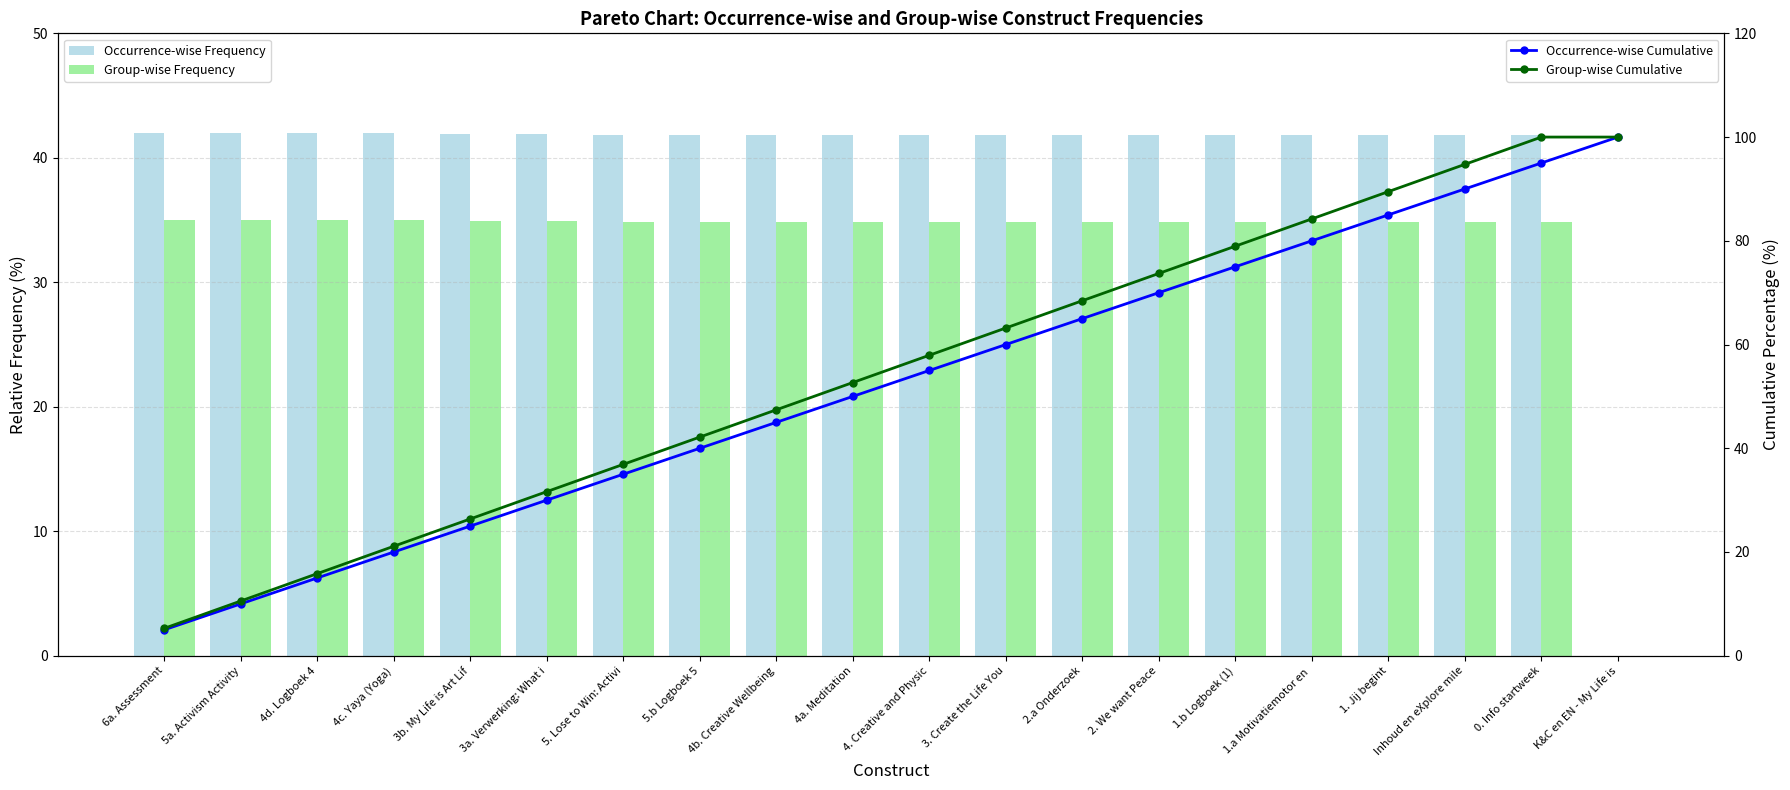

Reading left to right, list all the values displayed in this chart.

Occurrence-wise Frequency: 6a. Assessment=42.0	5a. Activism Activity=42.0	4d. Logboek 4=42.0	4c. Yaya (Yoga)=42.0	3b. My Life is Art Lif=41.9	3a. Verwerking: What i=41.9	5. Lose to Win: Activi=41.8	5.b Logboek 5=41.8	4b. Creative Wellbeing=41.8	4a. Meditation=41.8	4. Creative and Physic=41.8	3. Create the Life You=41.8	2.a Onderzoek=41.8	2. We want Peace=41.8	1.b Logboek (1)=41.8	1.a Motivatiemotor en =41.8	1. Jij begint=41.8	Inhoud en eXplore mile=41.8	0. Info startweek=41.8	K&C en EN - My Life is=0.0
Group-wise Frequency: 6a. Assessment=35.0	5a. Activism Activity=35.0	4d. Logboek 4=35.0	4c. Yaya (Yoga)=35.0	3b. My Life is Art Lif=34.9	3a. Verwerking: What i=34.9	5. Lose to Win: Activi=34.9	5.b Logboek 5=34.9	4b. Creative Wellbeing=34.9	4a. Meditation=34.9	4. Creative and Physic=34.9	3. Create the Life You=34.9	2.a Onderzoek=34.9	2. We want Peace=34.9	1.b Logboek (1)=34.9	1.a Motivatiemotor en =34.9	1. Jij begint=34.9	Inhoud en eXplore mile=34.9	0. Info startweek=34.9	K&C en EN - My Life is=0.0
Occurrence-wise Cumulative: 6a. Assessment=5.0	5a. Activism Activity=10.0	4d. Logboek 4=15.0	4c. Yaya (Yoga)=20.0	3b. My Life is Art Lif=25.0	3a. Verwerking: What i=30.0	5. Lose to Win: Activi=35.0	5.b Logboek 5=40.0	4b. Creative Wellbeing=45.0	4a. Meditation=50.0	4. Creative and Physic=55.0	3. Create the Life You=60.0	2.a Onderzoek=65.0	2. We want Peace=70.0	1.b Logboek (1)=75.0	1.a Motivatiemotor en =80.0	1. Jij begint=85.0	Inhoud en eXplore mile=90.0	0. Info startweek=95.0	K&C en EN - My Life is=100.0
Group-wise Cumulative: 6a. Assessment=5.3	5a. Activism Activity=10.6	4d. Logboek 4=15.8	4c. Yaya (Yoga)=21.1	3b. My Life is Art Lif=26.4	3a. Verwerking: What i=31.6	5. Lose to Win: Activi=36.9	5.b Logboek 5=42.2	4b. Creative Wellbeing=47.4	4a. Meditation=52.7	4. Creative and Physic=57.9	3. Create the Life You=63.2	2.a Onderzoek=68.5	2. We want Peace=73.7	1.b Logboek (1)=79.0	1.a Motivatiemotor en =84.2	1. Jij begint=89.5	Inhoud en eXplore mile=94.7	0. Info startweek=100.0	K&C en EN - My Life is=100.0